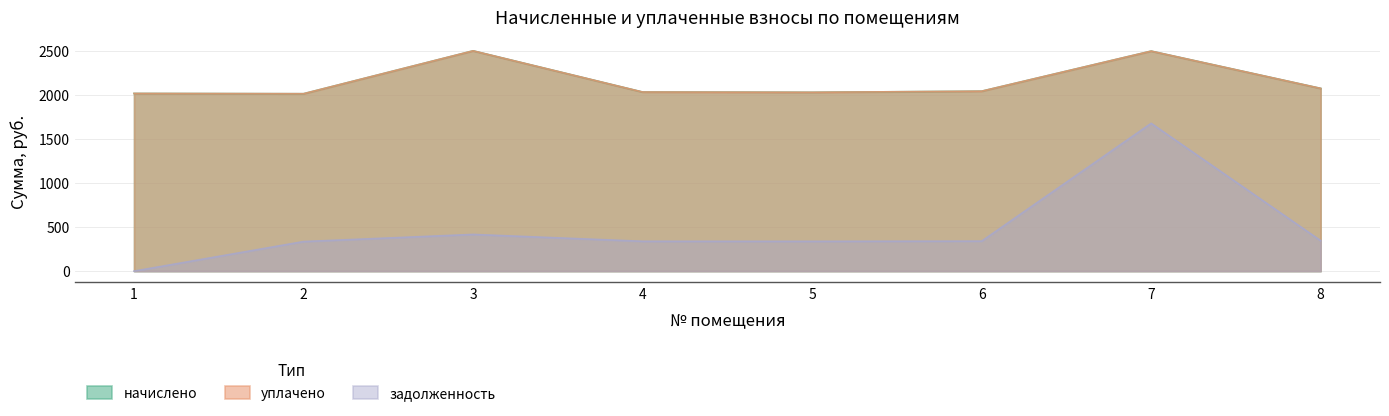

Which series has the widest spread of values?

задолженность